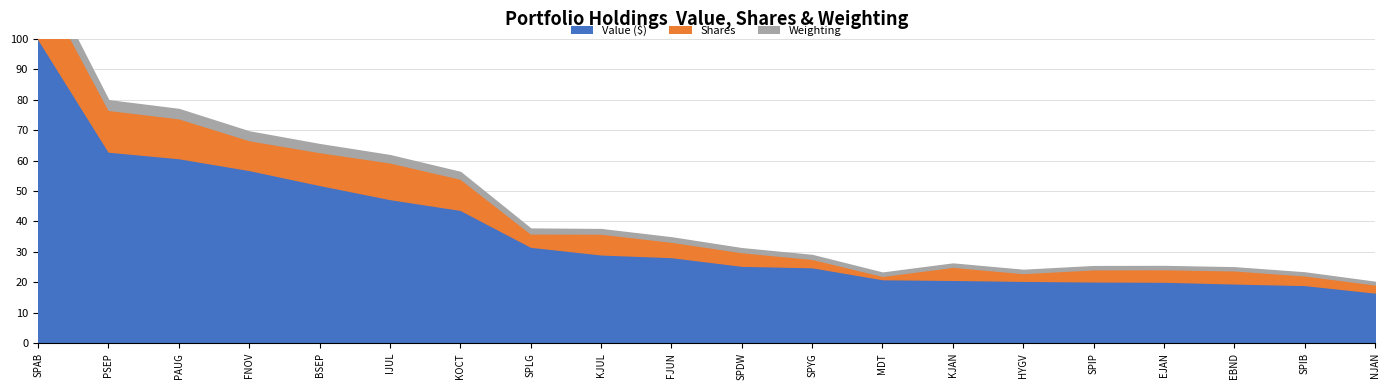

Which category has the lowest value in the Value ($) series?

NJAN